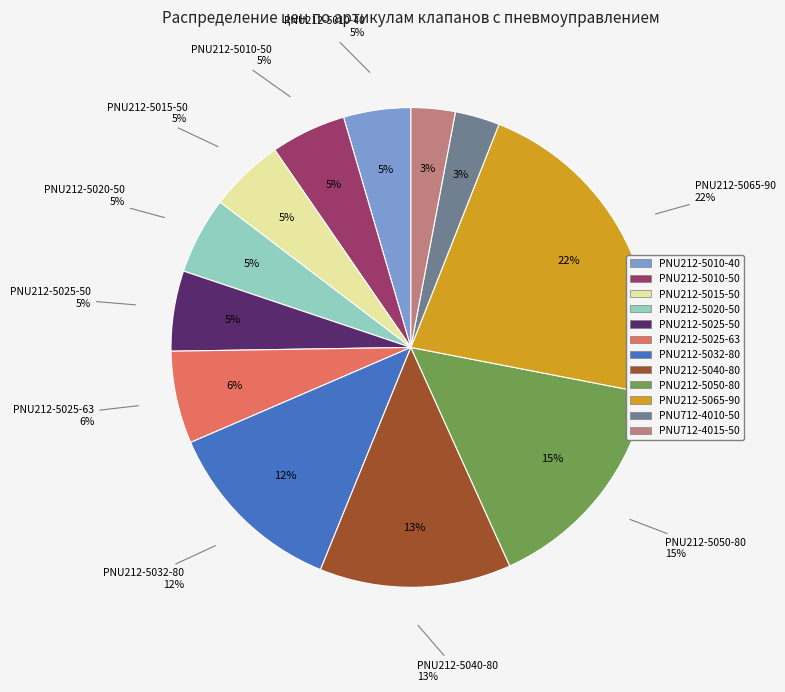

How many segments does this pie chart have?

12